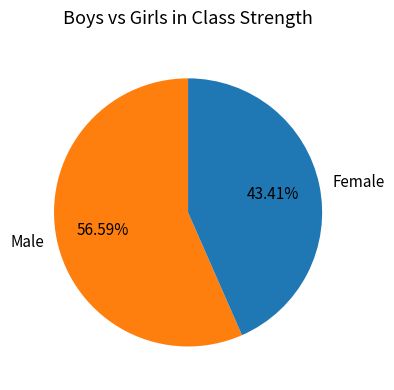

Rank the categories by value from lowest to highest.

Female, Male